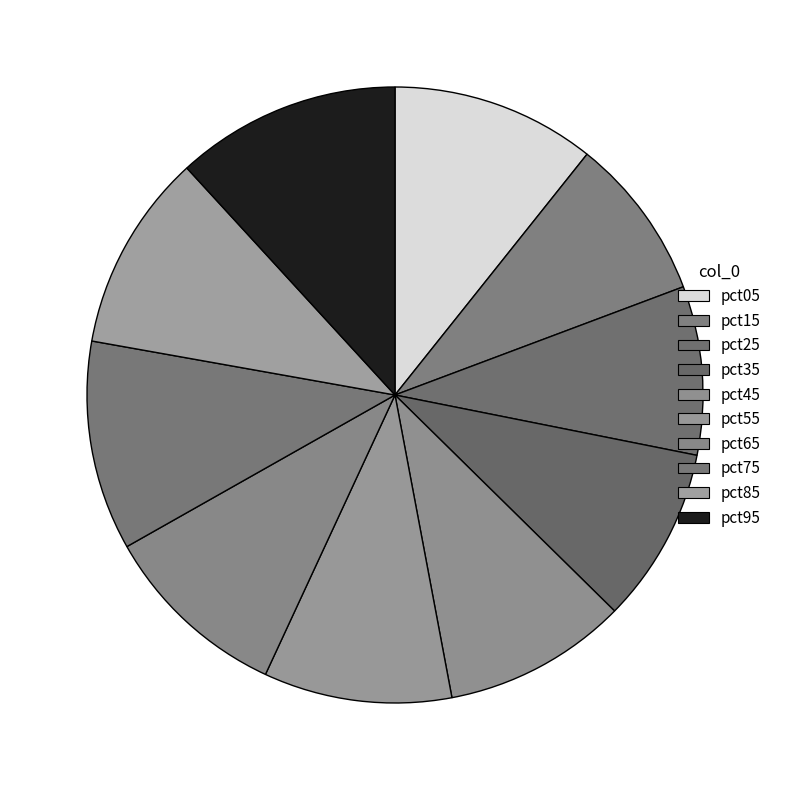

What is the largest slice in the pie chart?

pct95